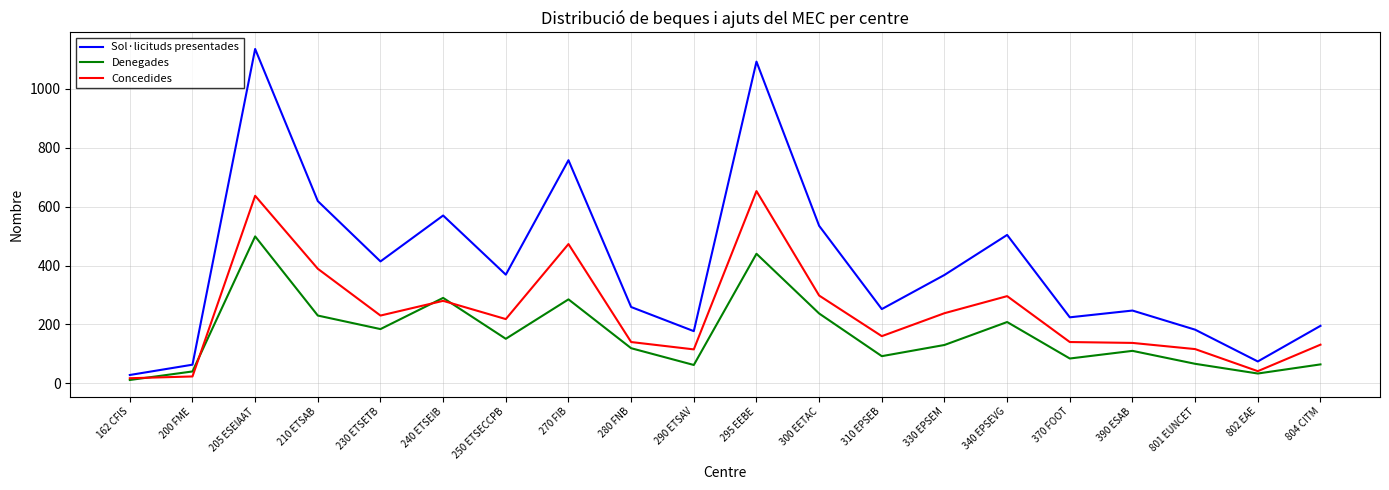

Which series has the largest total across all categories?

Sol·licituds presentades